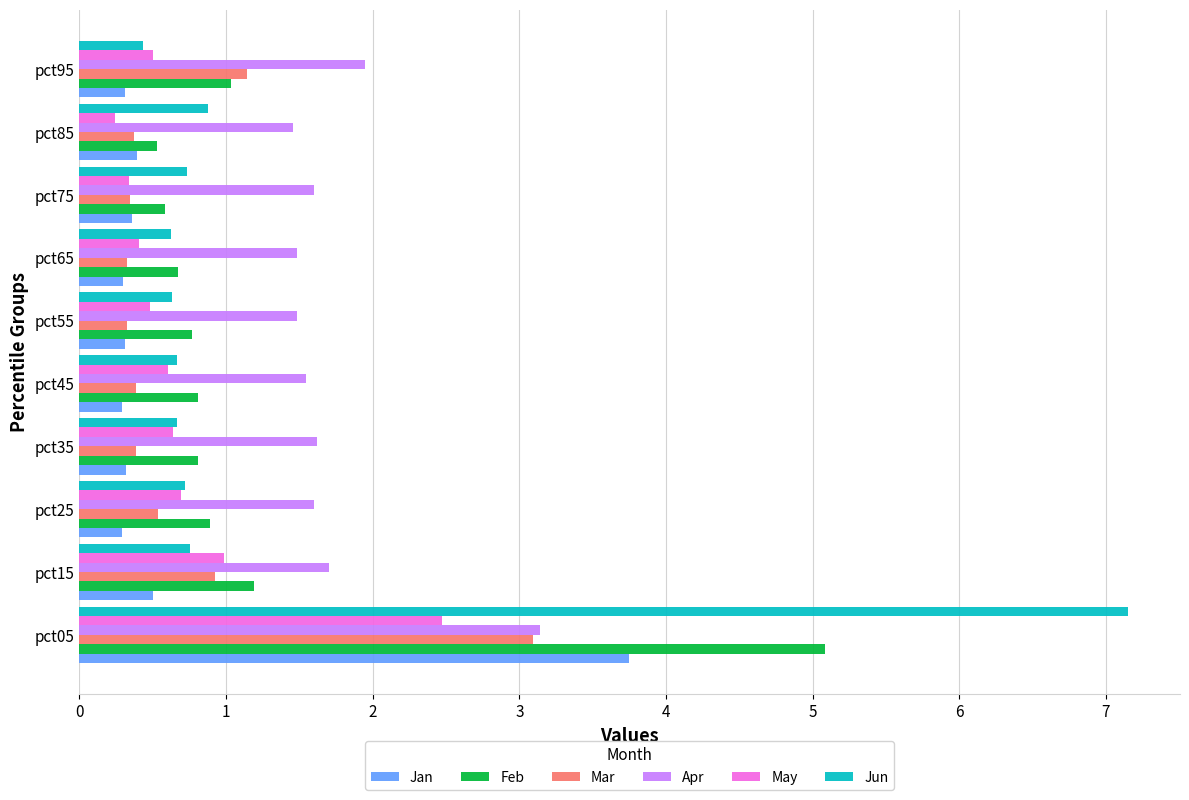

At how many categories does at least one series exceed 0?

10